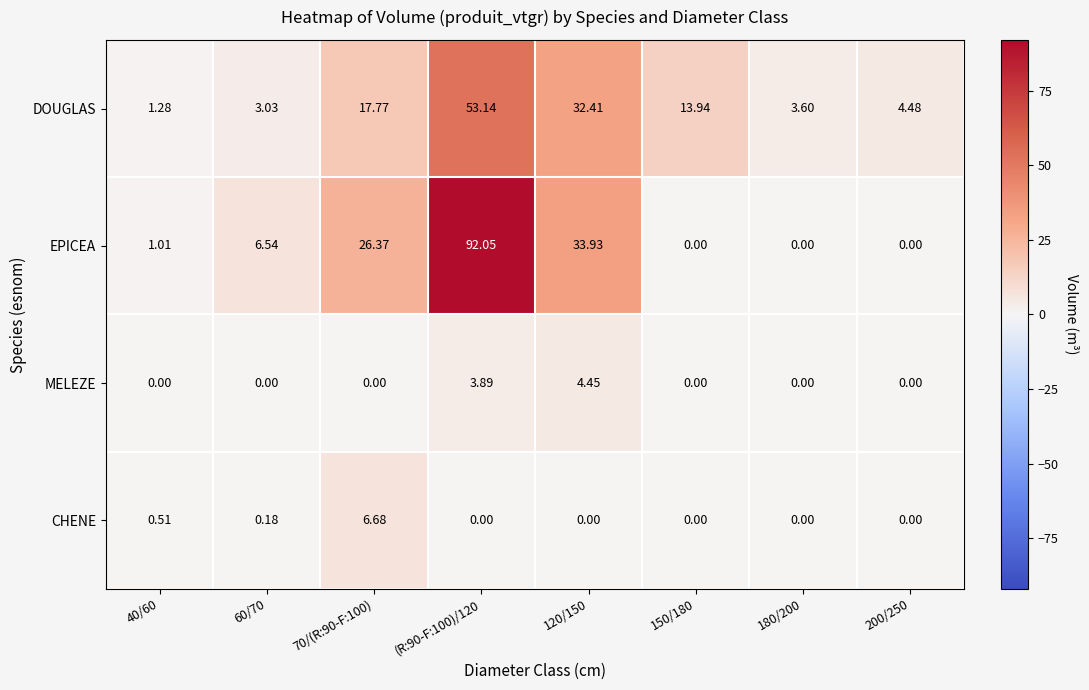

List the series in order of their peak value, lowest first.

MELEZE, CHENE, DOUGLAS, EPICEA